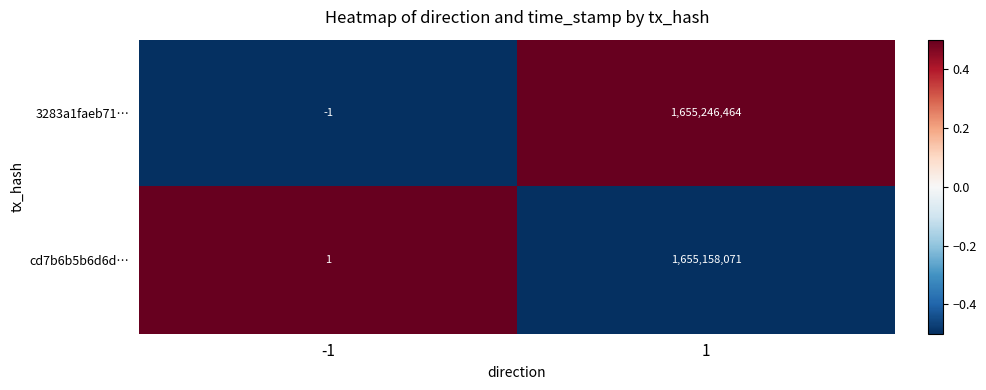

Reading right to left, list all the values displayed in this chart.

3283a1faeb71…: 1=1655246464	-1=-1
cd7b6b5b6d6d…: 1=1655158071	-1=1